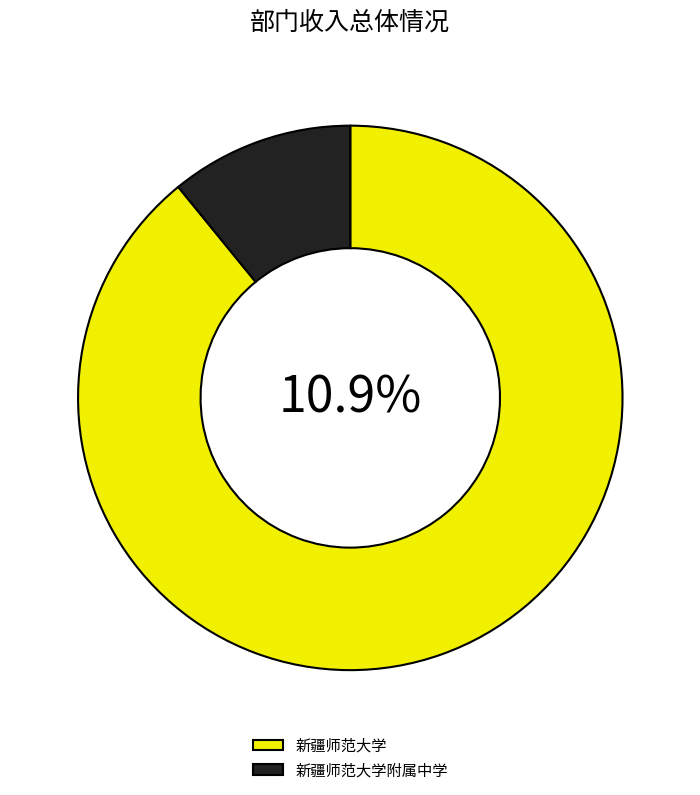

Is there any slice that represents more than half of the pie?

Yes